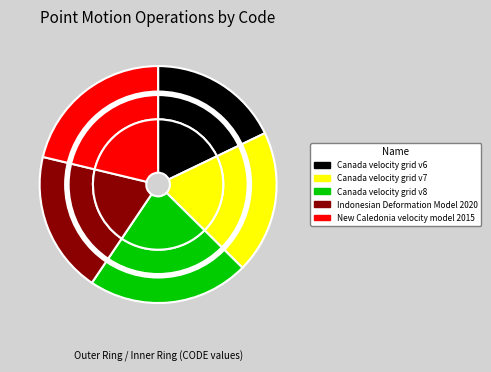

What is the largest slice in the pie chart?

Canada velocity grid v8